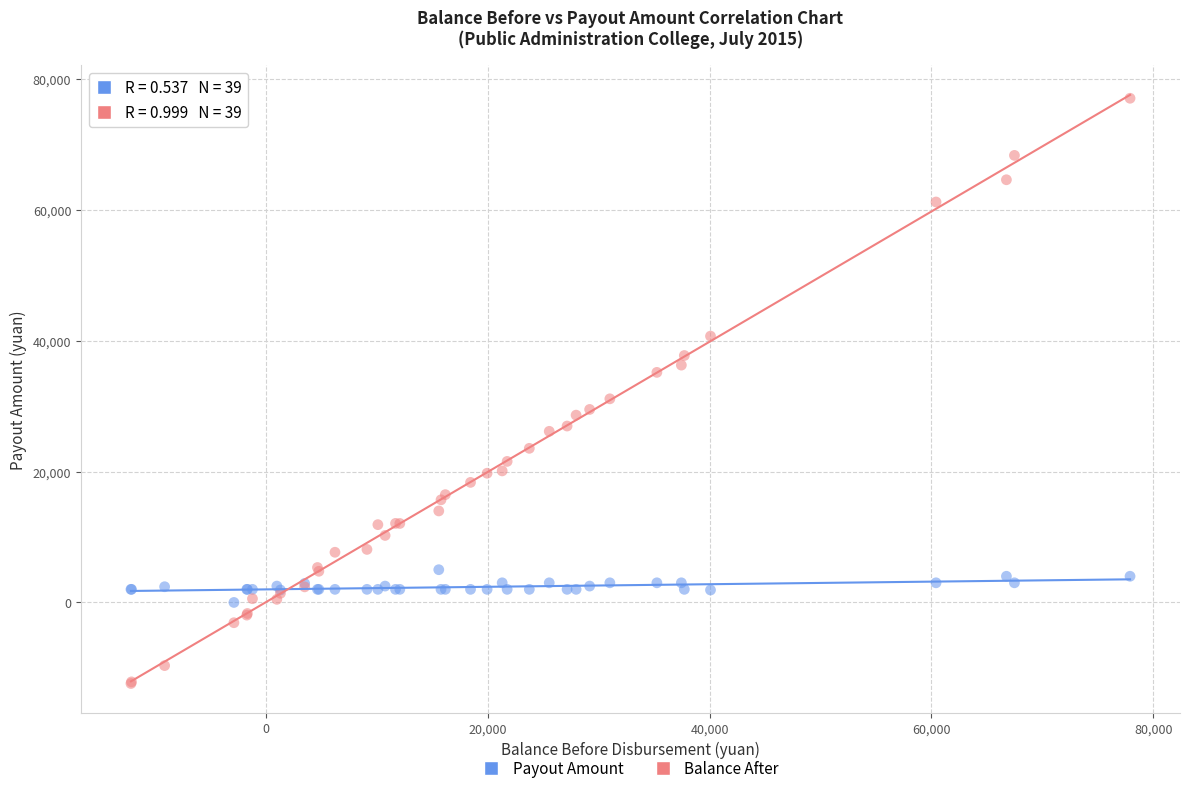

In the Balance After series, what Y value is closest to 32313?

31102.3